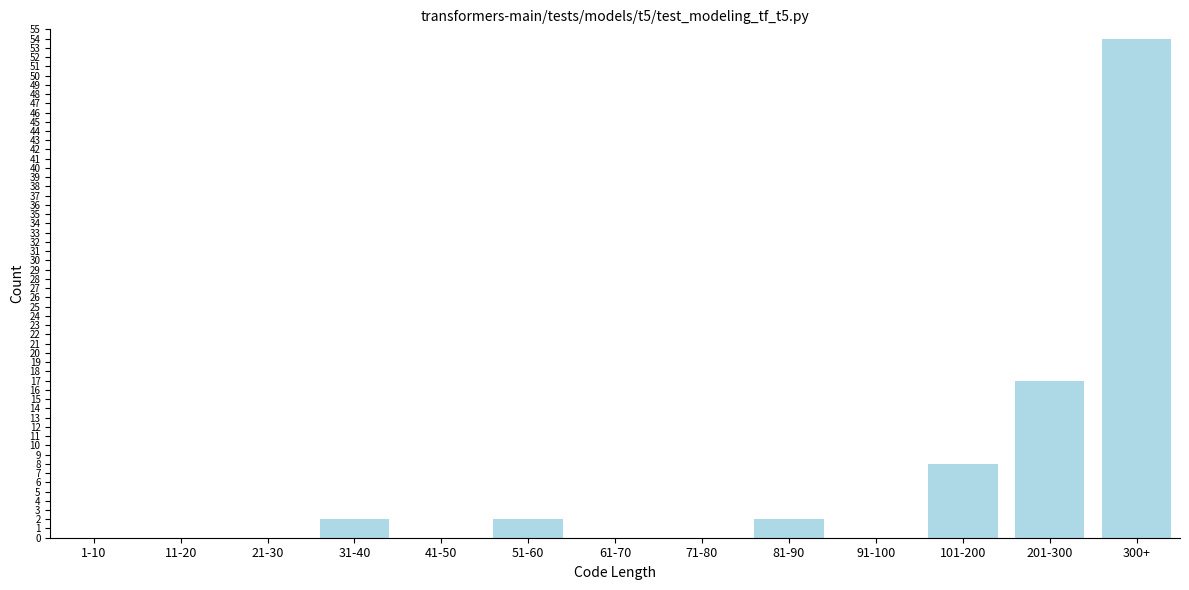

Reading left to right, transcribe all the data shown in this chart.

1-10=0	11-20=0	21-30=0	31-40=2	41-50=0	51-60=2	61-70=0	71-80=0	81-90=2	91-100=0	101-200=8	201-300=17	300+=54